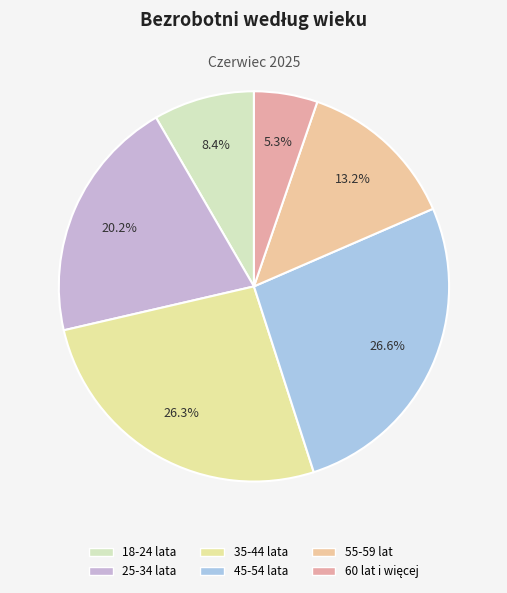

Count the number of slices in the pie.

6